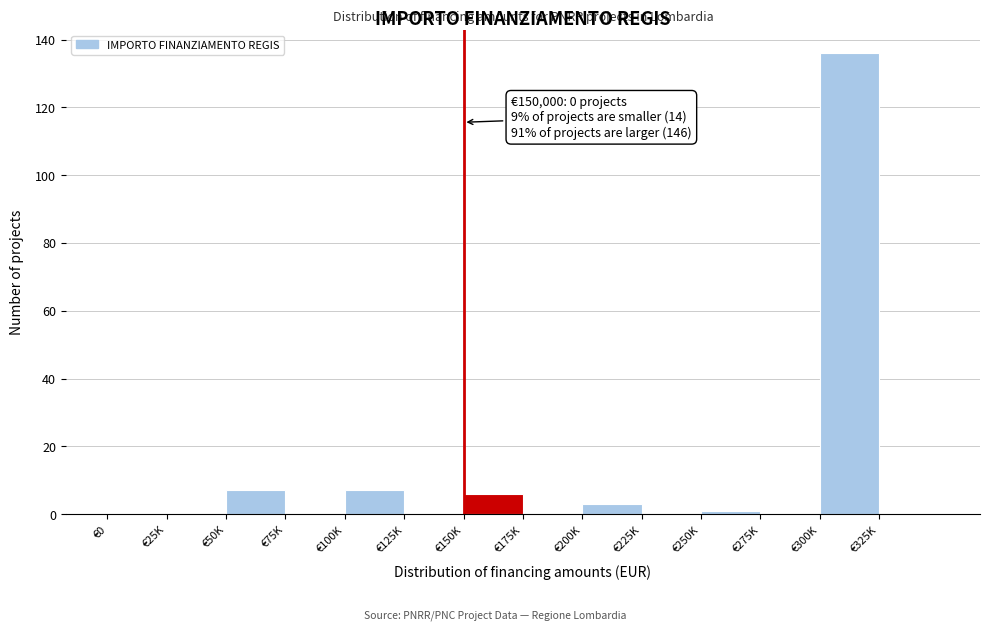

Reading left to right, what are all the values shown in this chart?

€0=0	€25K=0	€50K=7	€75K=0	€100K=7	€125K=0	€150K=6	€175K=0	€200K=3	€225K=0	€250K=1	€275K=0	€300K=136	€325K=0